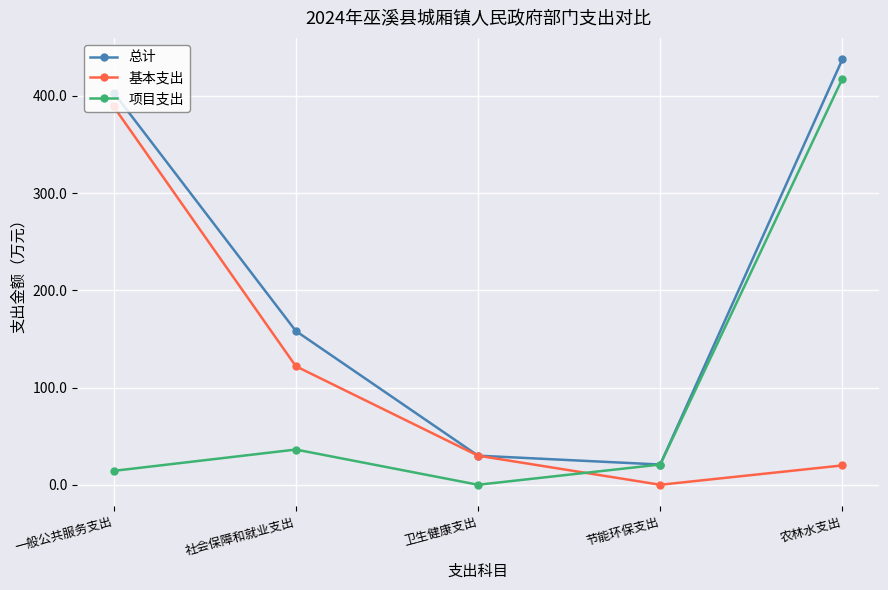

The 总计 series shows 103.0 at 社会保障和就业支出. True or false?

False